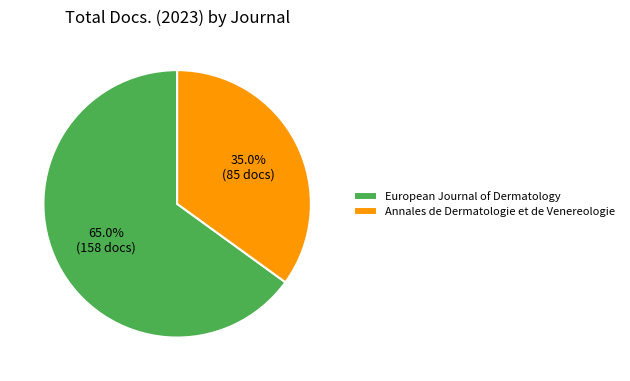

To the nearest percent, what portion does Annales de Dermatologie et de Venereologie represent?

35%